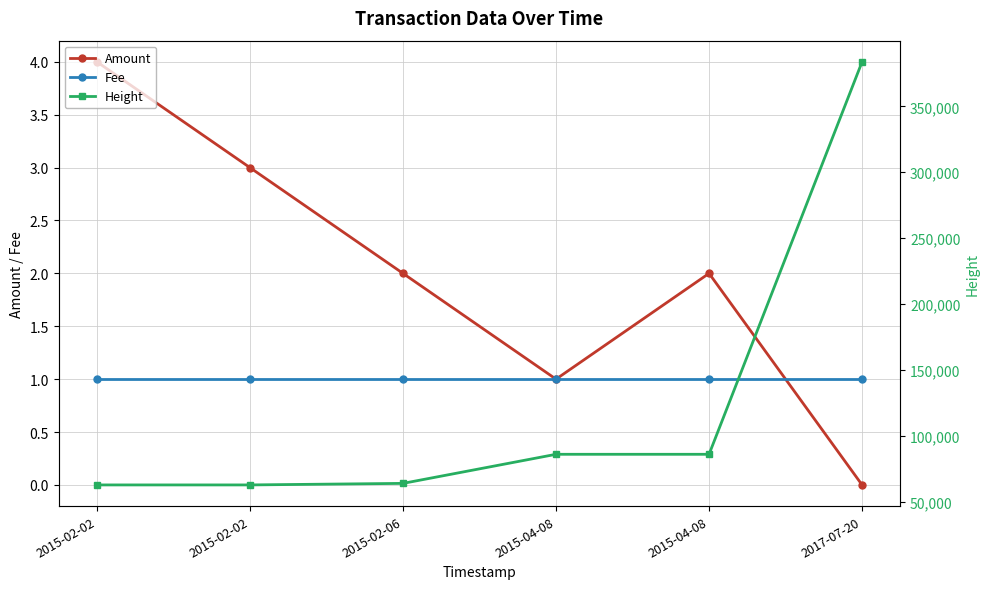

At which label does Amount reach its minimum?

2017-07-20